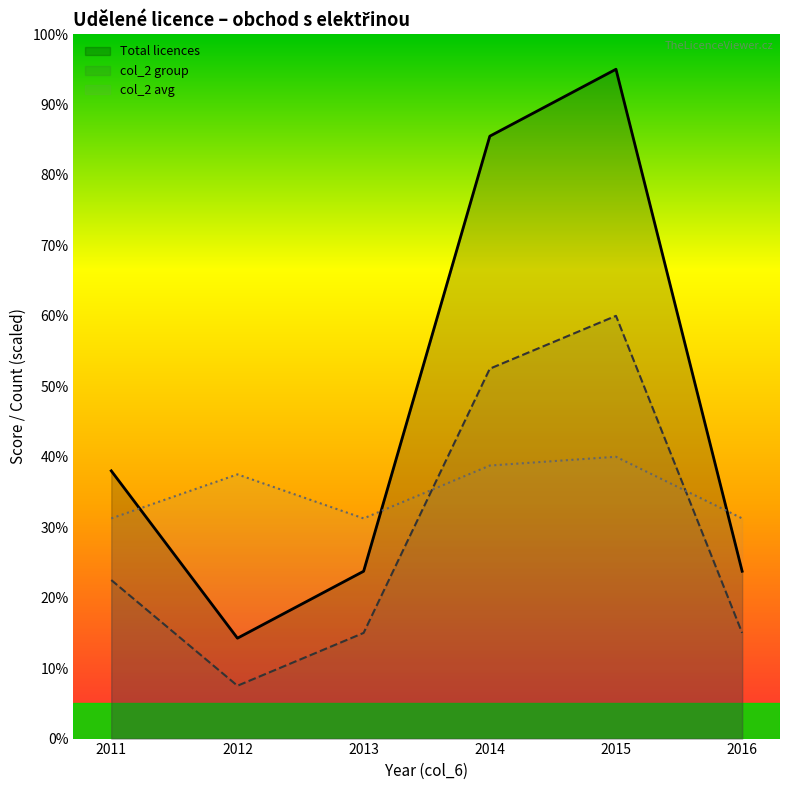

The value of Total licences line at 2015 is 95.0. True or false?

True